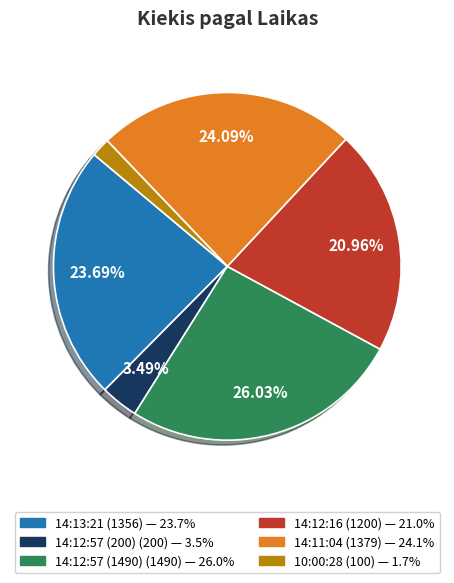

What is the ratio of the value at 14:13:21 to the value at 14:12:57 (1490)?

0.9